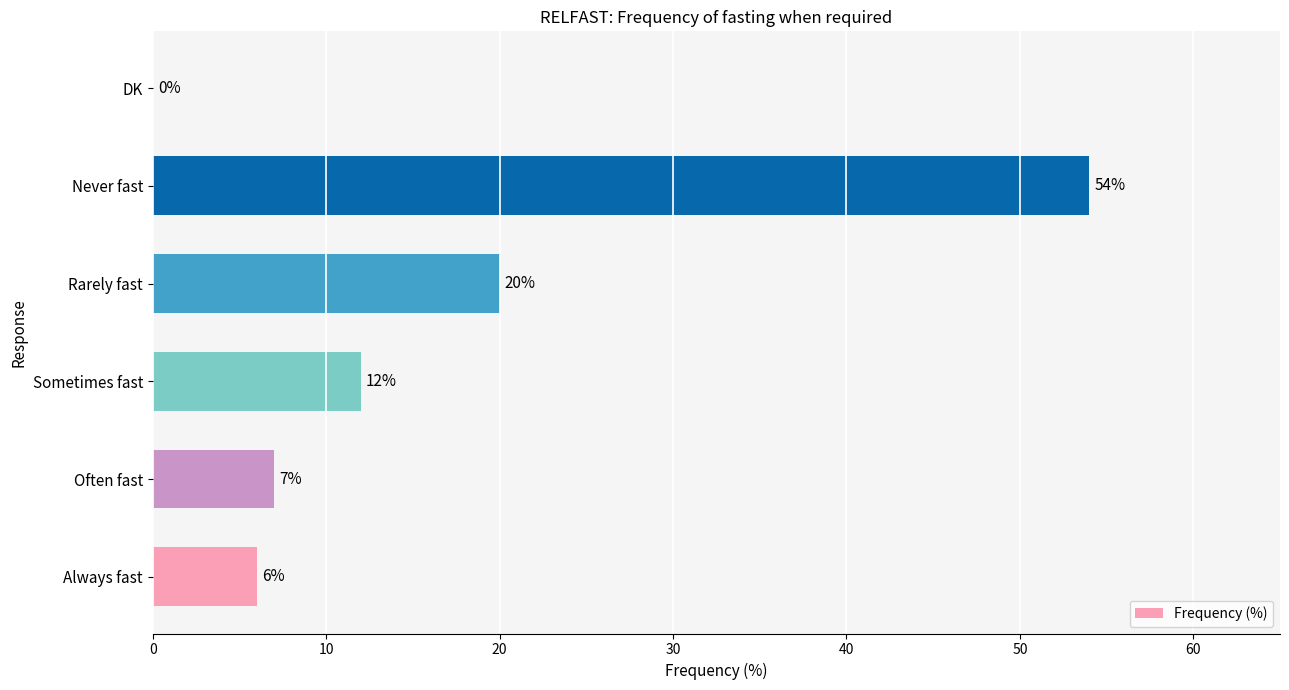

Count the number of data series in this chart.

1